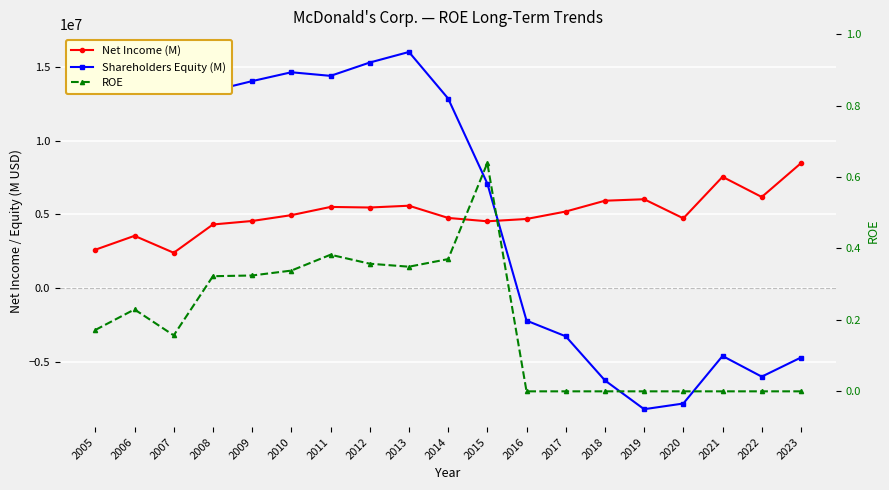

Which category has the highest value in the Net Income (M) series?

2023